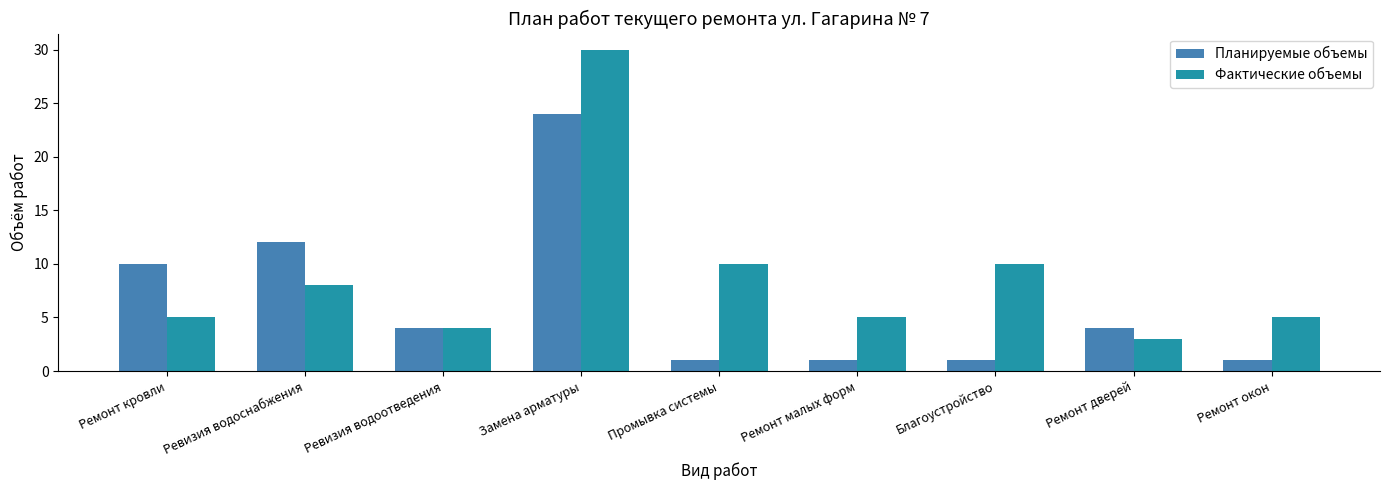

True or false: Планируемые объемы has a value of 4 at Ревизия водоотведения.

True